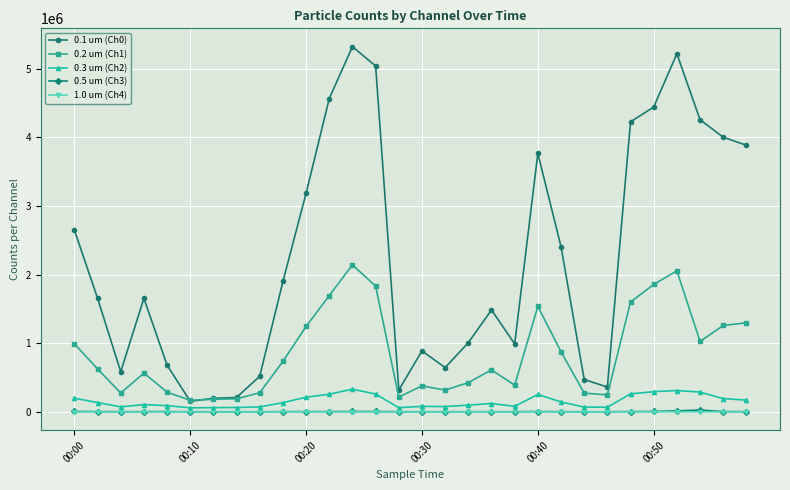

What is the maximum value shown in the chart?

5323000